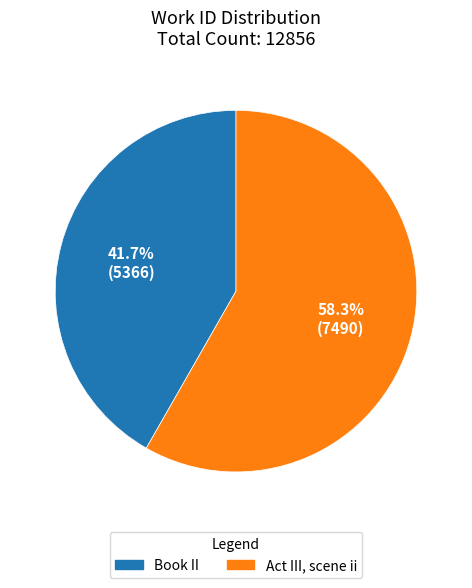

What percentage is the Book II slice, to the nearest percent?

42%